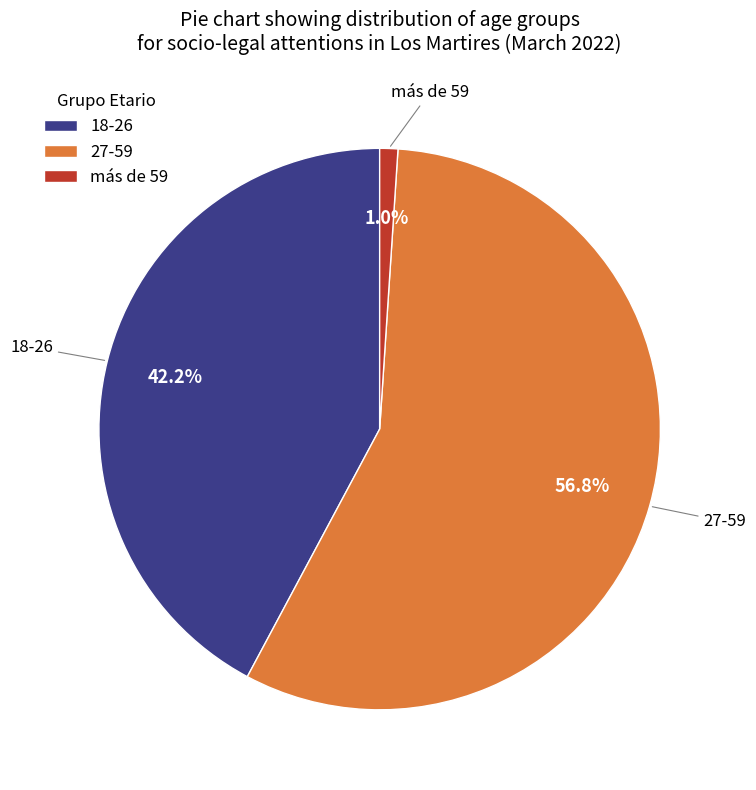

Count the number of slices in the pie.

3